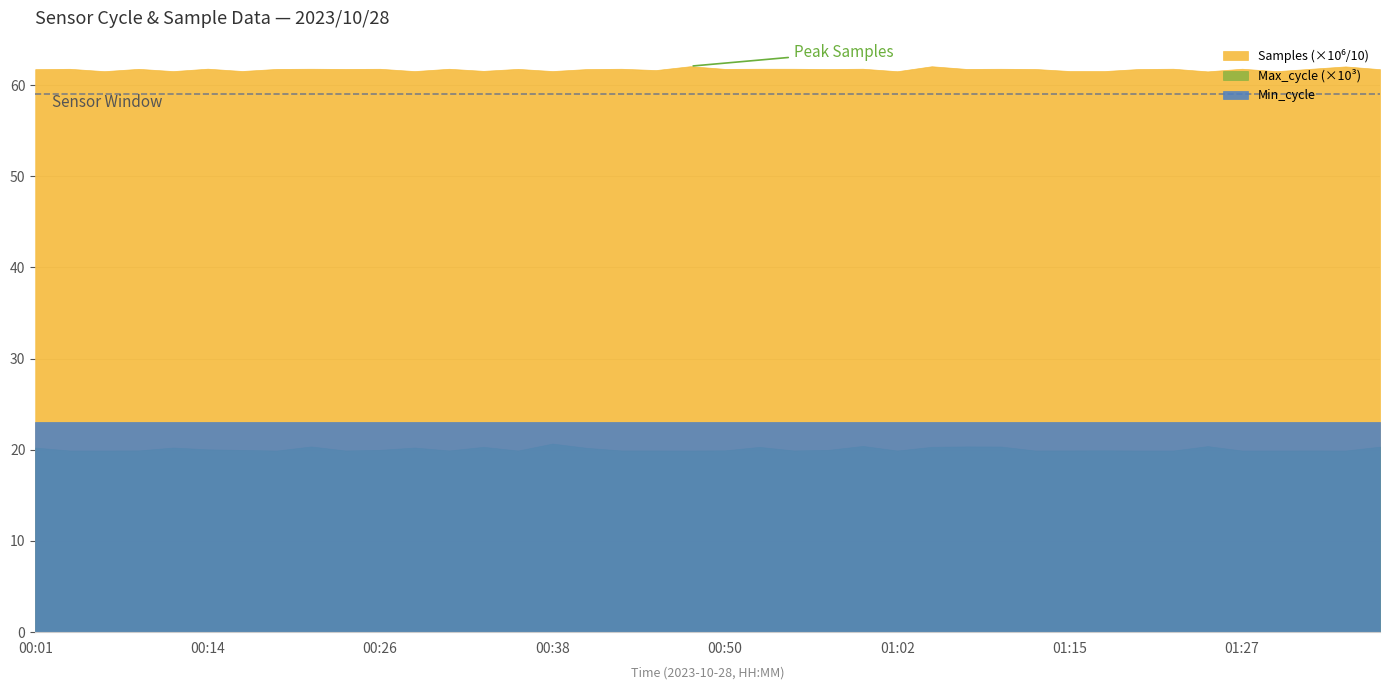

Rank the categories by Max_cycle value from lowest to highest.

00:19, 01:22, 01:27, 00:04, 00:06, 00:36, 00:48, 01:02, 01:20, 01:29, 01:34, 01:12, 00:23, 00:45, 00:55, 01:32, 00:31, 00:43, 01:15, 00:09, 00:50, 01:17, 00:16, 00:58, 00:26, 00:14, 00:41, 00:01, 00:11, 00:28, 00:53, 00:33, 01:05, 01:37, 01:10, 00:21, 01:07, 01:24, 01:00, 00:38